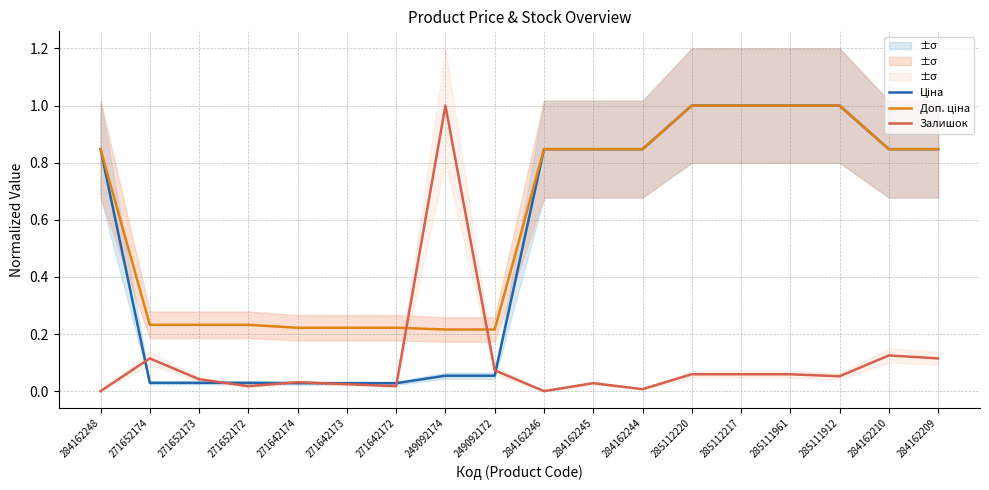

What are all the series names shown in the legend?

Ціна, Доп. ціна, Залишок